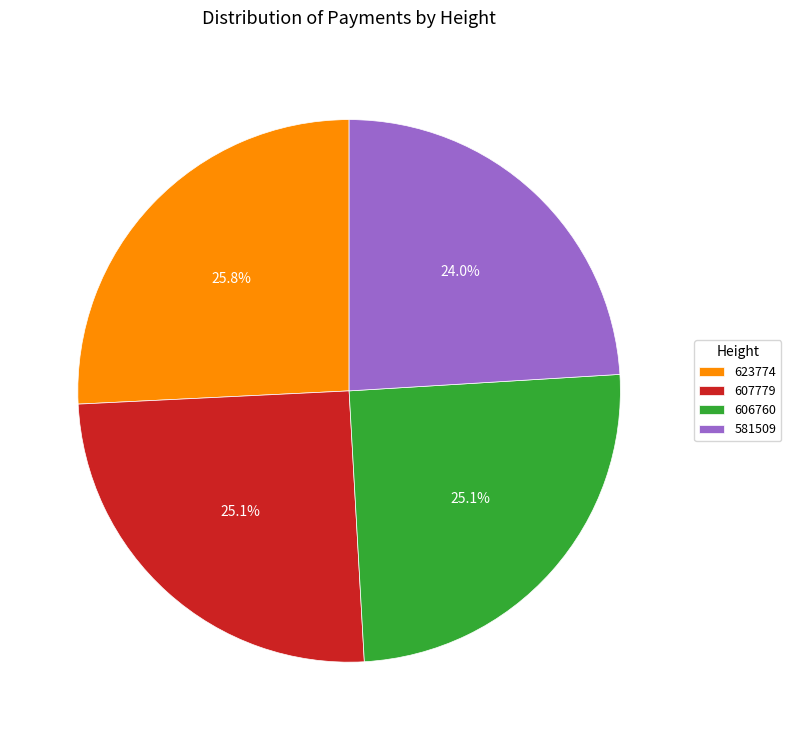

To the nearest percent, what is the average slice percentage?

25%